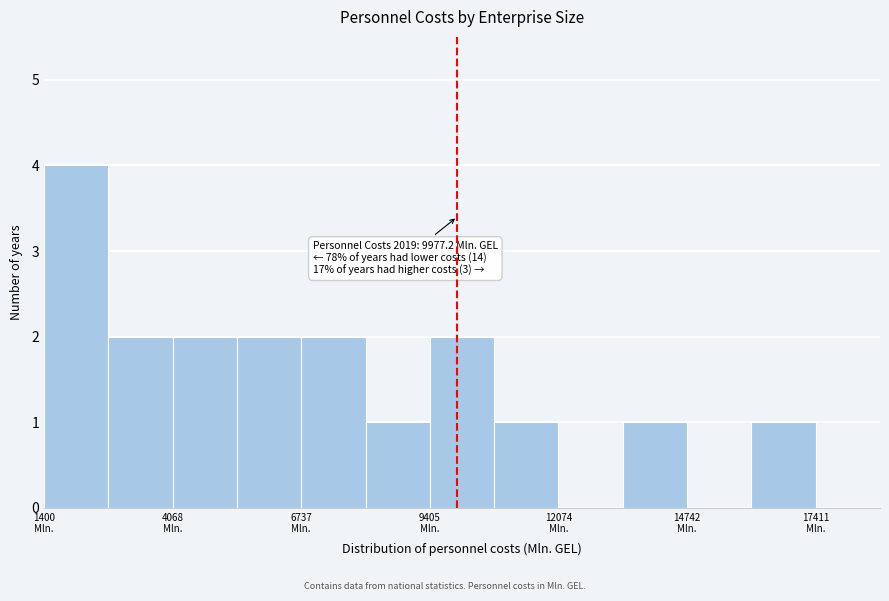

Read against the x-axis, roughly where is the centre of the tallest bar?

2000